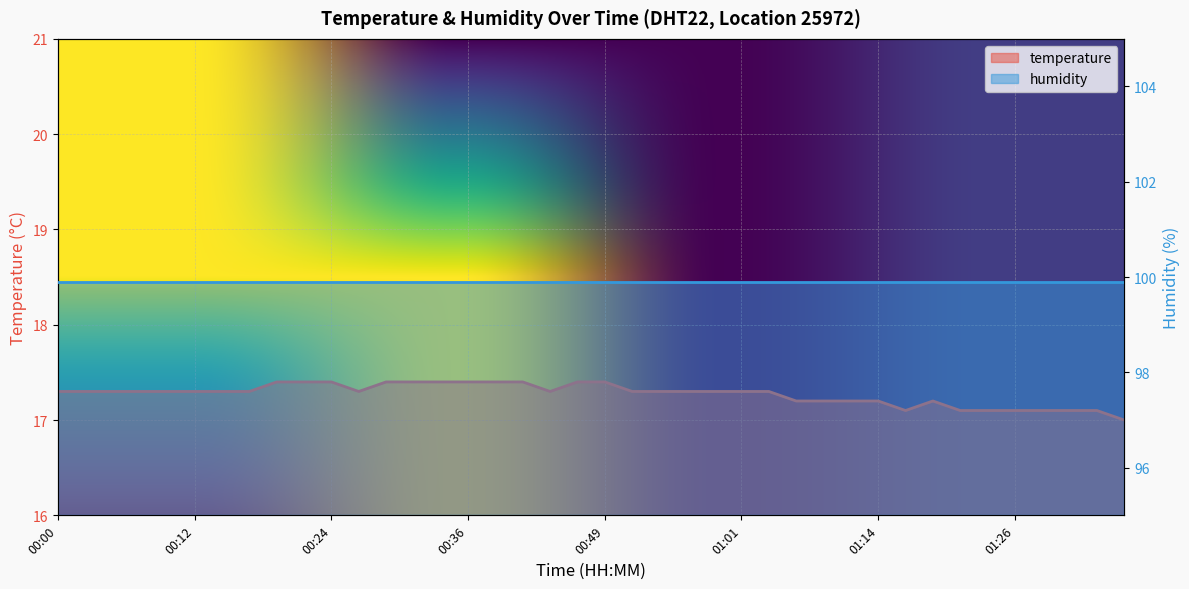

What is the change in value from 00:24 to 01:14?

-0.2